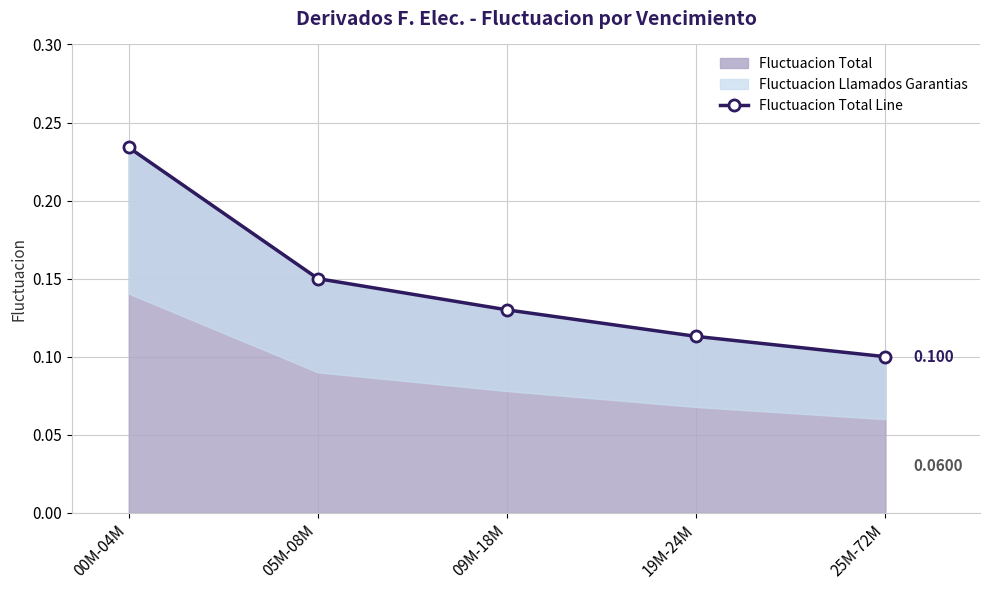

How many values are between 0 and 1?

5